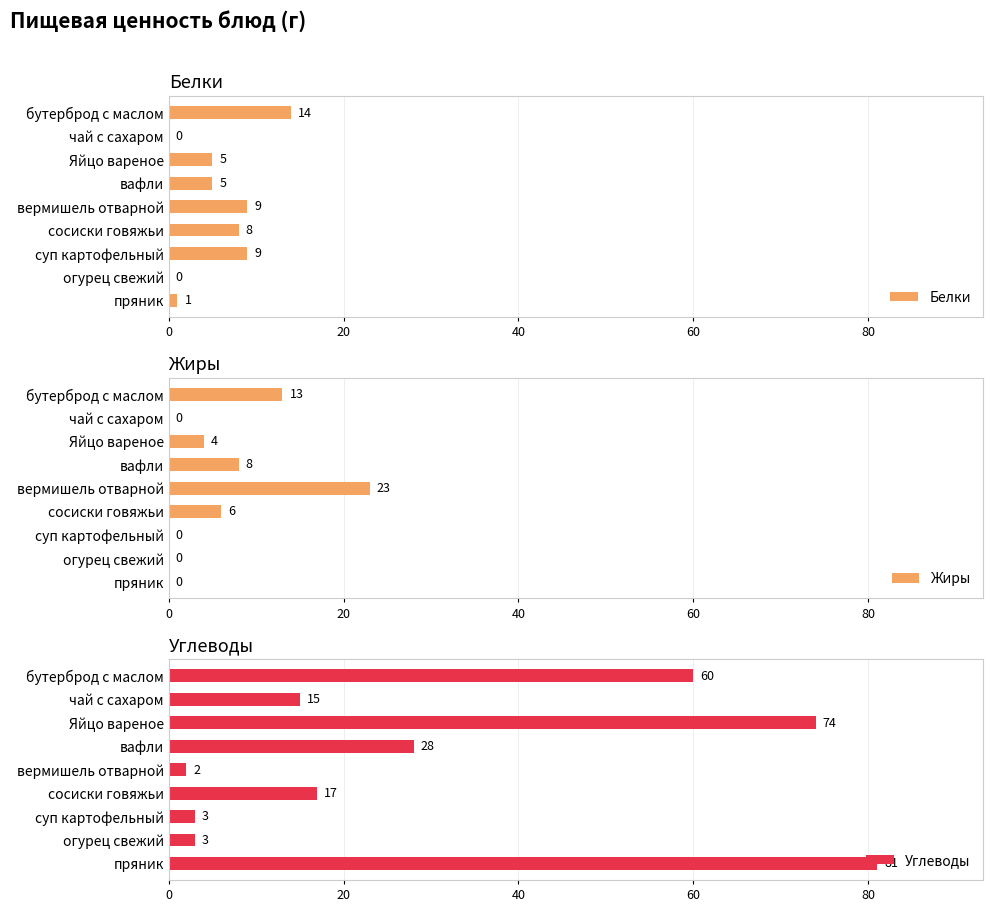

What is the difference between the Углеводы values at Яйцо вареное and чай с сахаром?

59